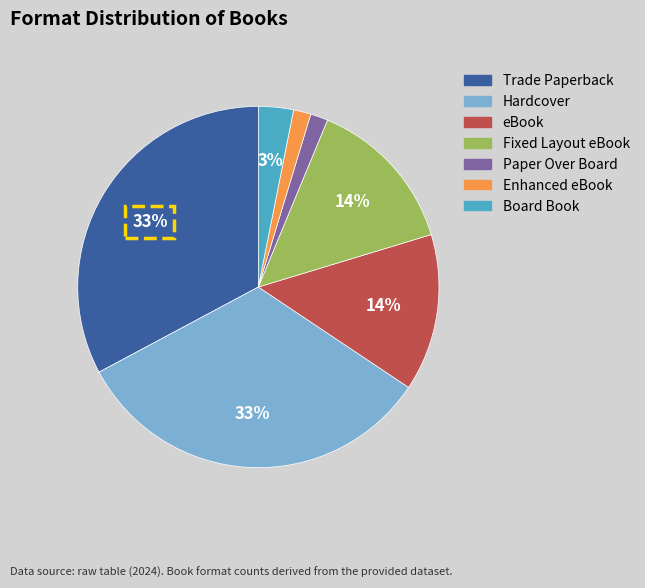

How many segments does this pie chart have?

7